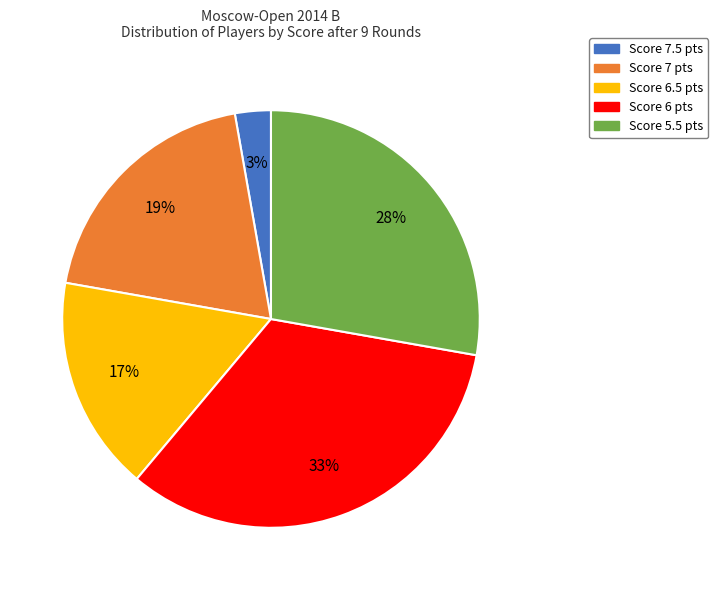

Between Score 7.5 pts and Score 6.5 pts, which is larger?

Score 6.5 pts